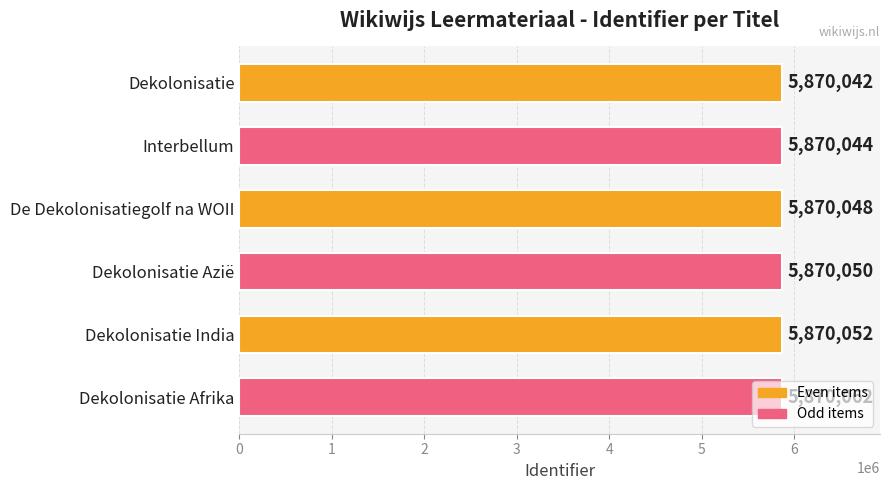

Are the bars grouped side by side (vs. stacked)?

No